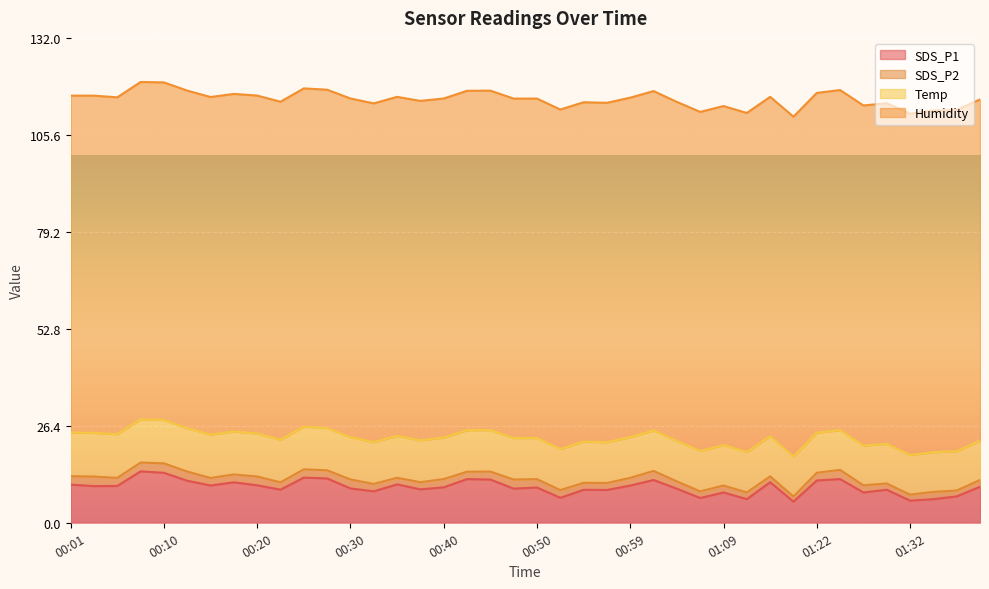

Which series has the widest spread of values?

SDS_P1